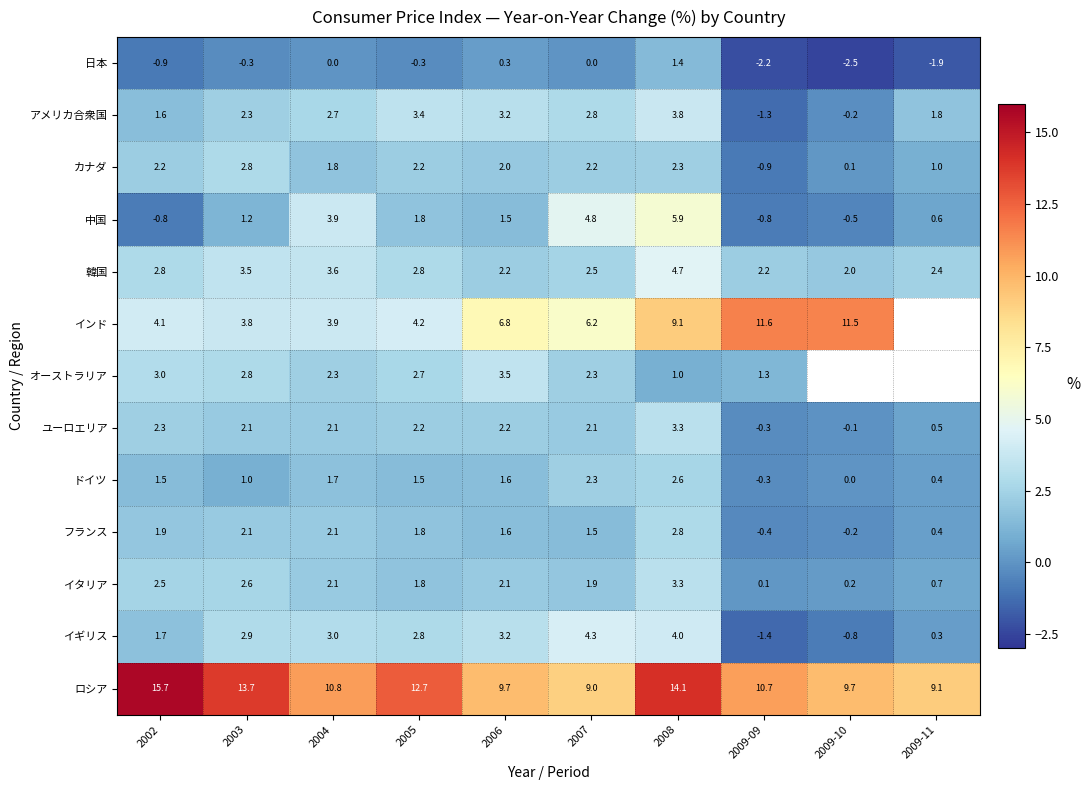

List the labels in order of アメリカ合衆国 value, largest first.

2008, 2005, 2006, 2007, 2004, 2003, 2009-11, 2002, 2009-10, 2009-09